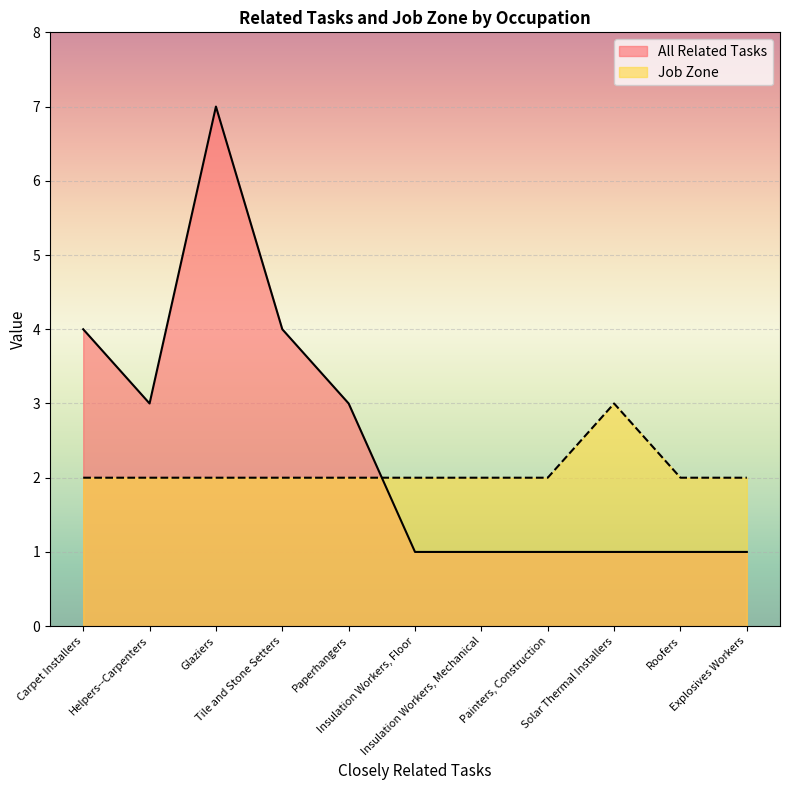

Count the Job Zone values in the range 2 to 3.

11